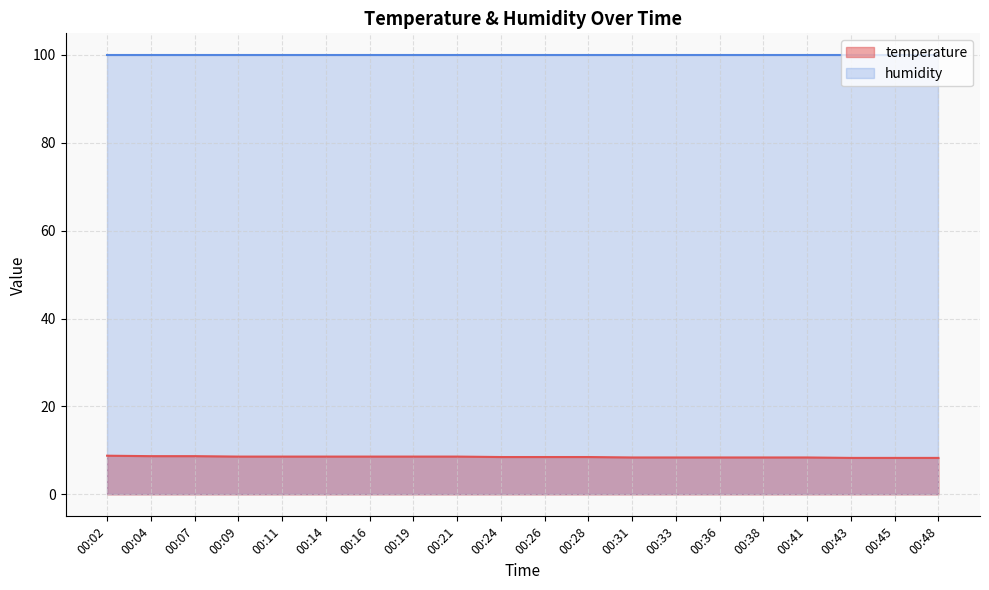

Where is the data nearest to the value 8?

00:43